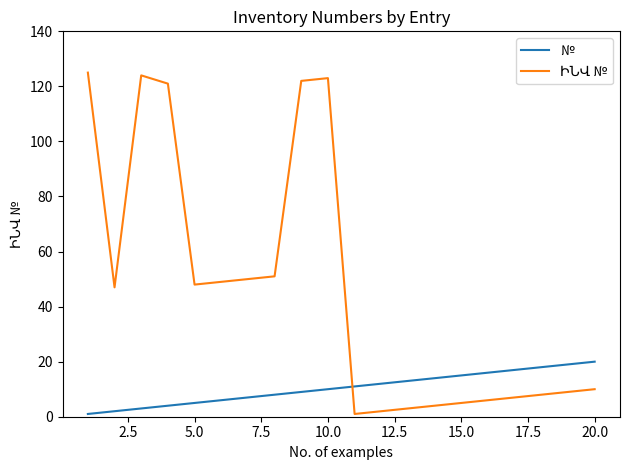

How many distinct data groups are displayed?

2